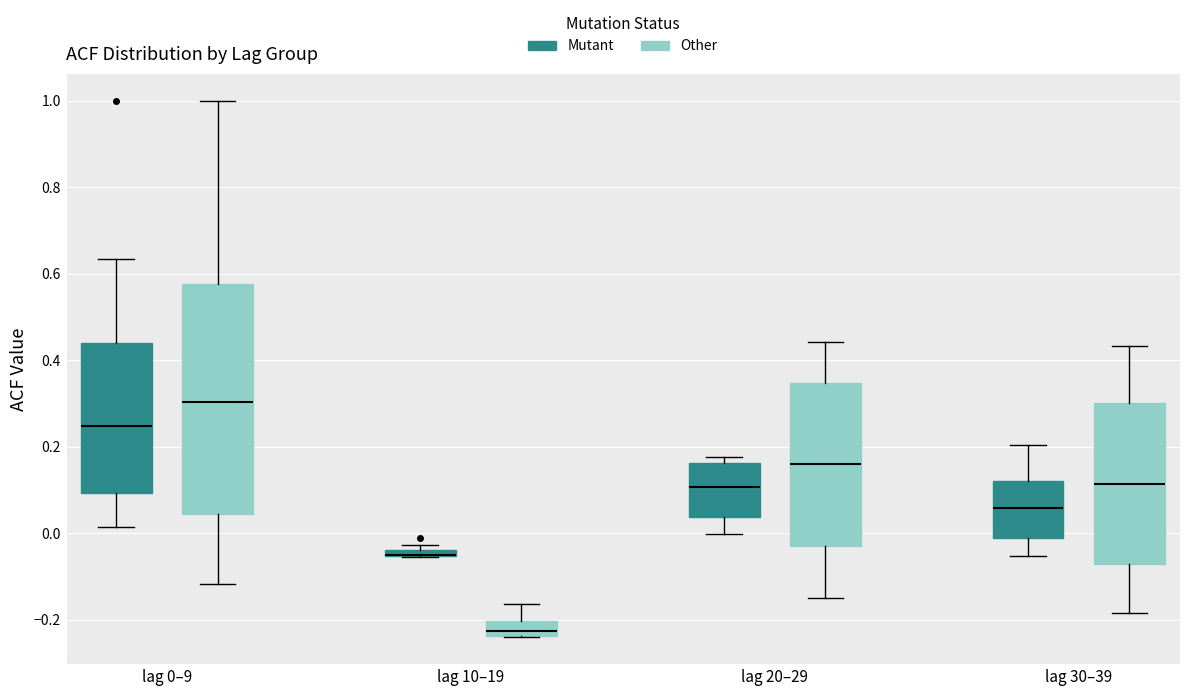

Where does the lower whisker of the box for lag 30–39 (Mutant) end on the y-axis? The values are not printed on the chart, so give them approximately, as read against the axis.

-0.06